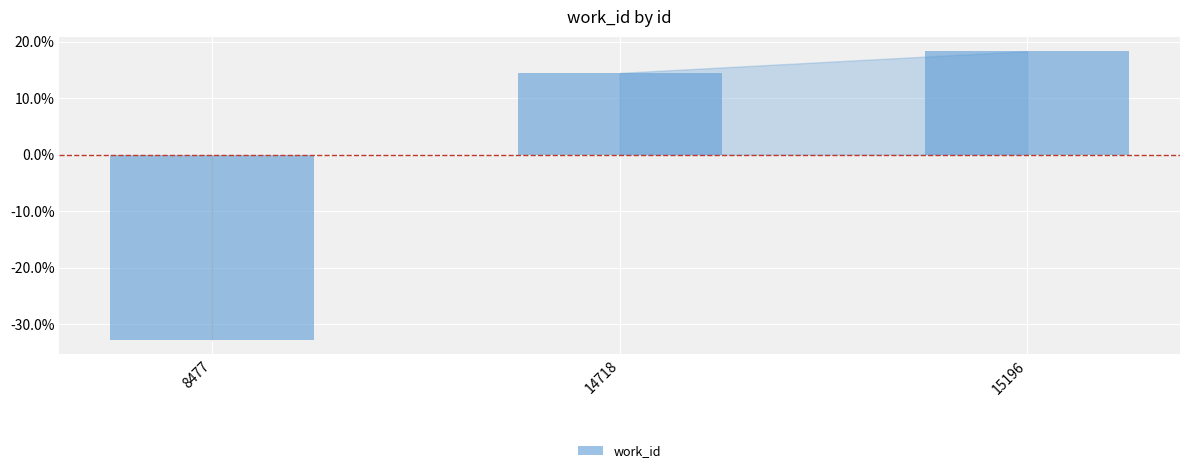

List the labels in order of value, largest first.

15196, 14718, 8477